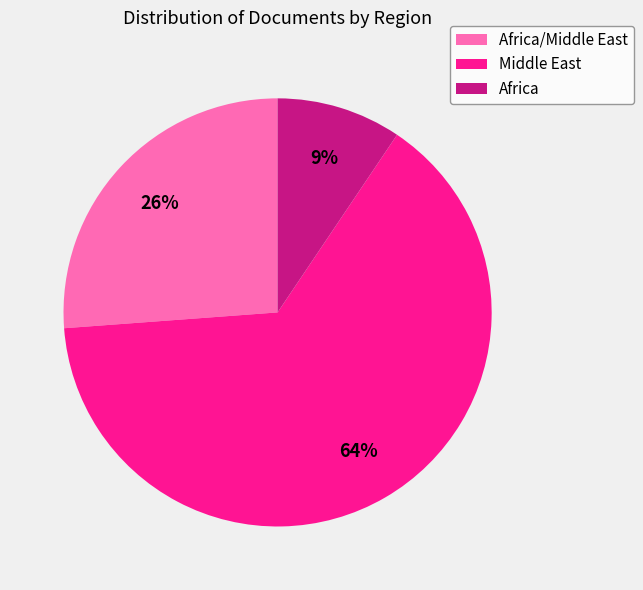

Is the sum of Middle East and Africa greater than half?

Yes